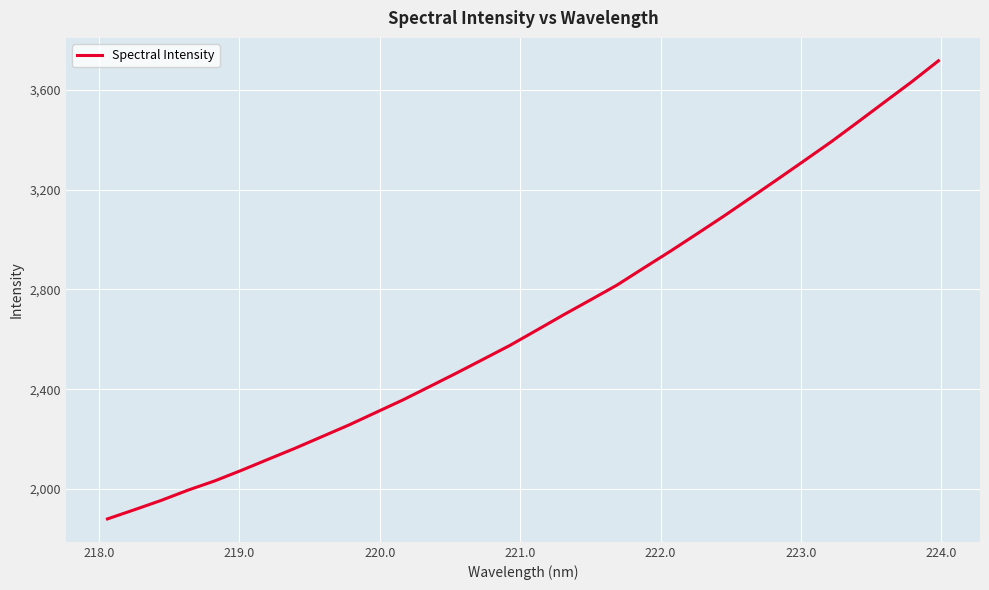

What is the difference between the maximum and minimum values?

1835.7